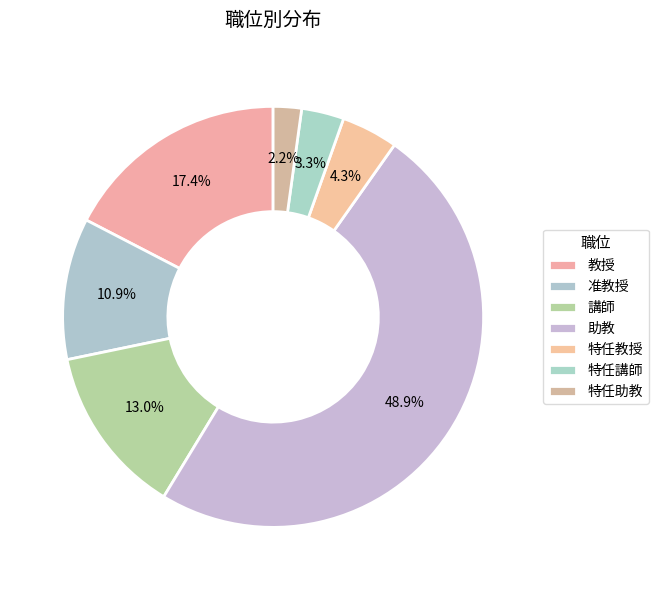

Does any single category account for the majority?

No